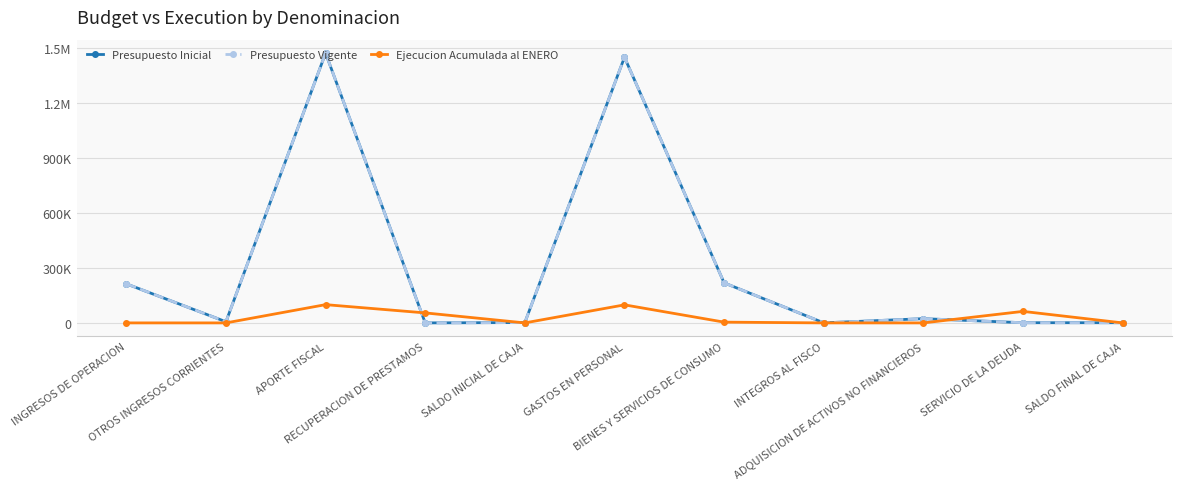

The Presupuesto Vigente series shows 1474263 at APORTE FISCAL. True or false?

True